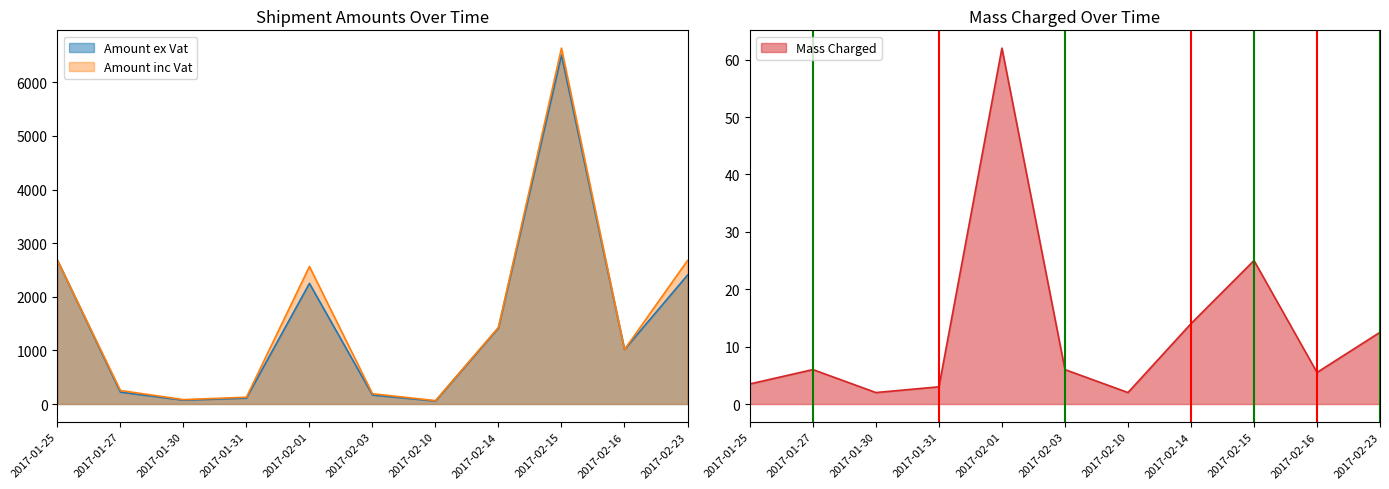

Which series has the largest total across all categories?

Amount inc Vat